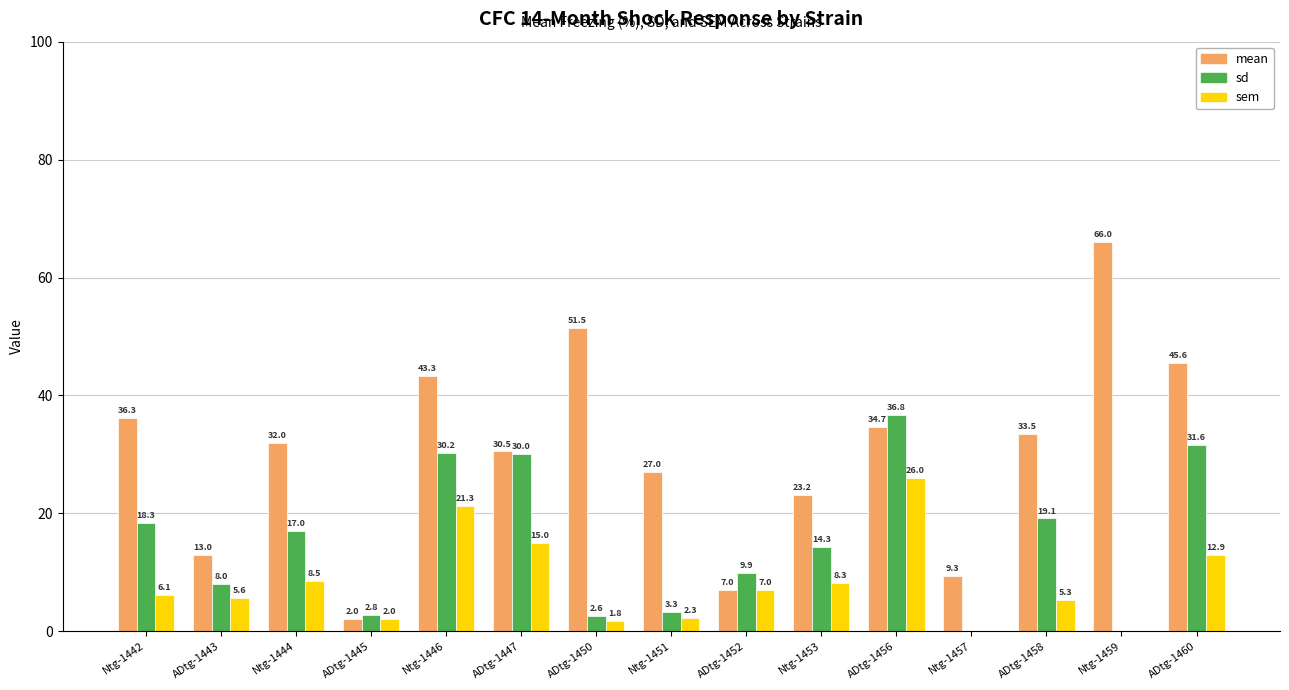

Which category has the highest value in the sem series?

ADtg-1456